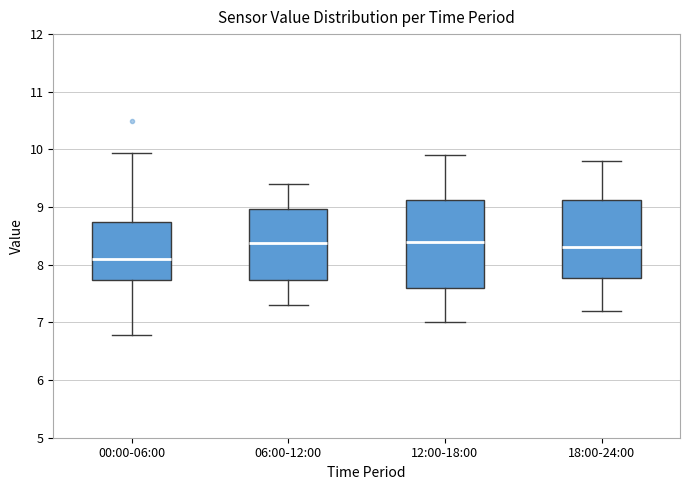

Where does the upper whisker of the box for 12:00-18:00 end on the y-axis? The values are not printed on the chart, so give them approximately, as read against the axis.

9.9